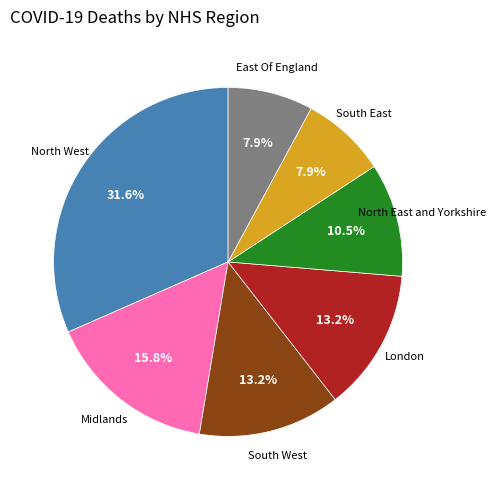

Is there a majority slice in this chart?

No